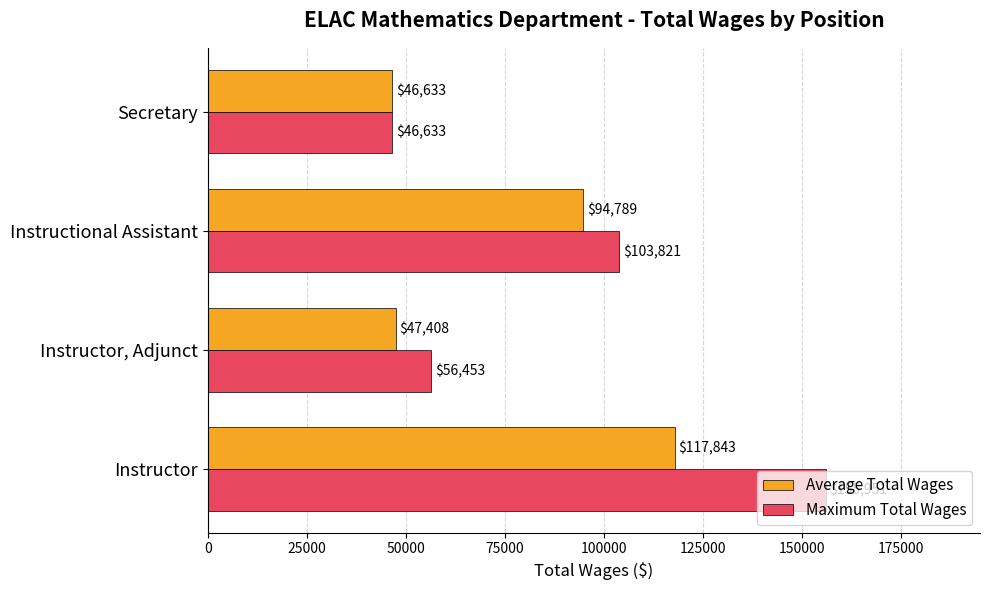

Which series has the largest total across all categories?

Maximum Total Wages